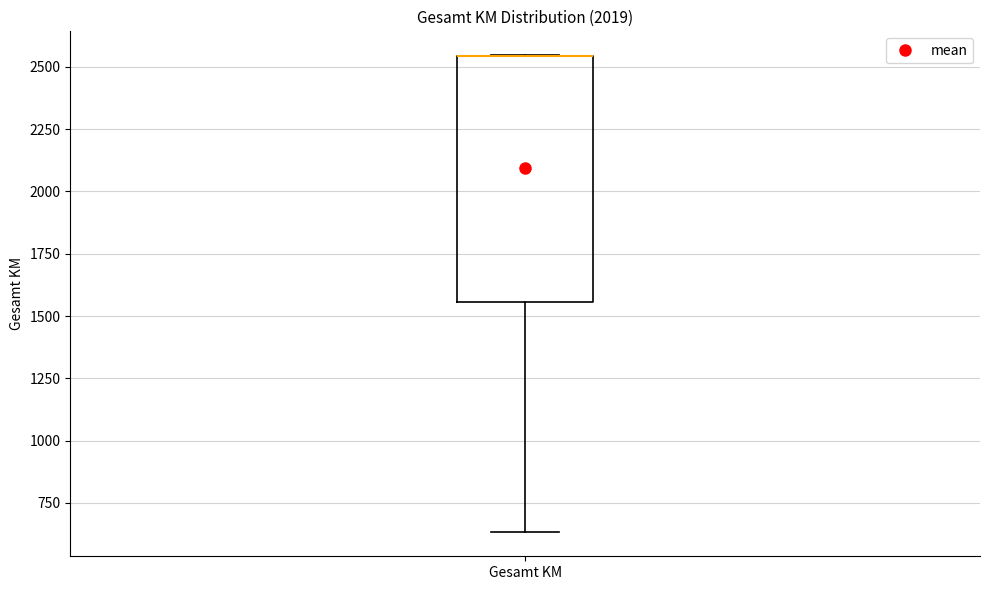

Transcribe this box plot: give where the median line is, the range the box spans, and where the two whiskers end, as read against the y-axis. The values are not printed on the chart, so give them approximately, as read against the axis.

median 2550 (drawn on the box's upper edge), box 1550 to 2550, whiskers 650 to 2550